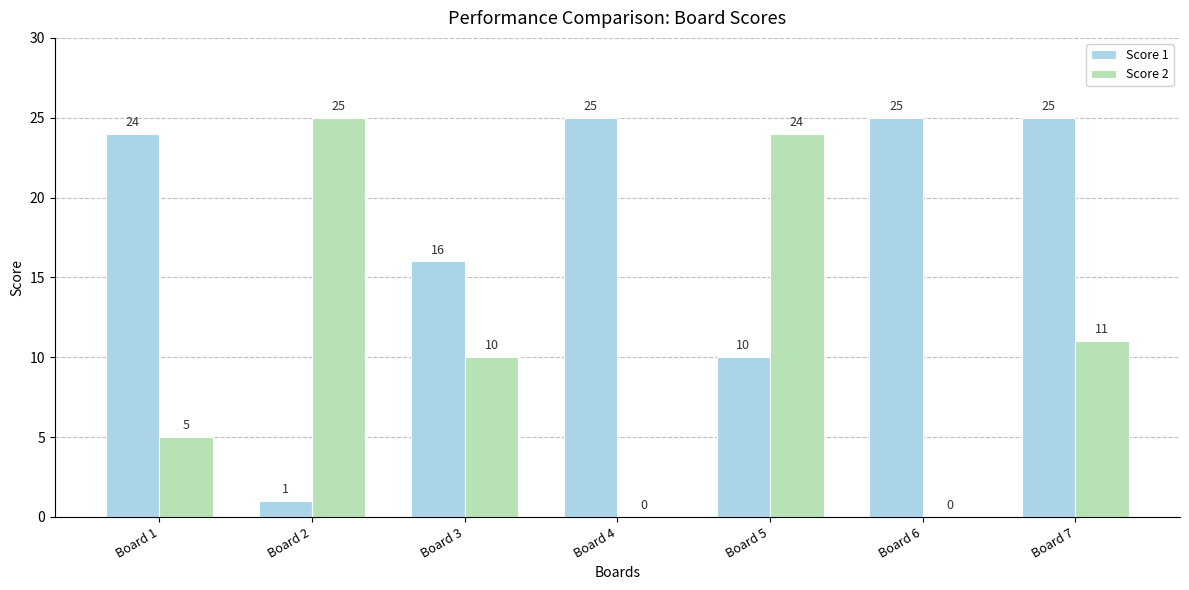

Between Board 3 and Board 4, which series saw the biggest shift?

Score 2